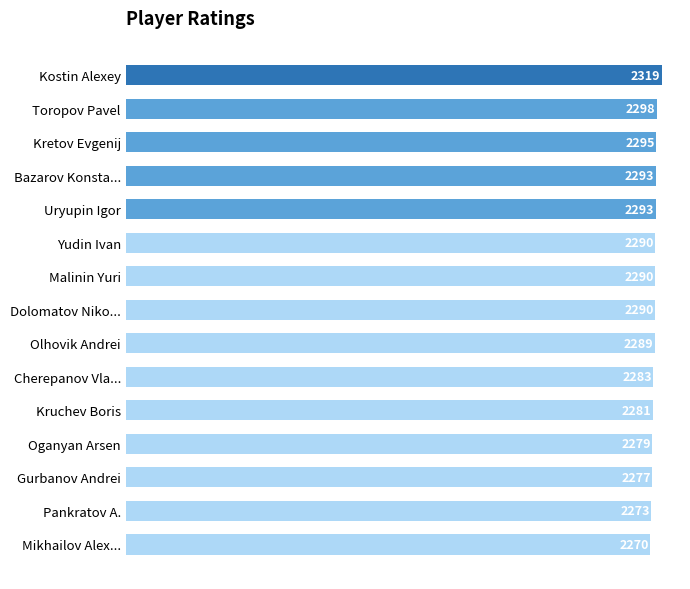

Is it true that the value at Gurbanov Andrei is 756?

False